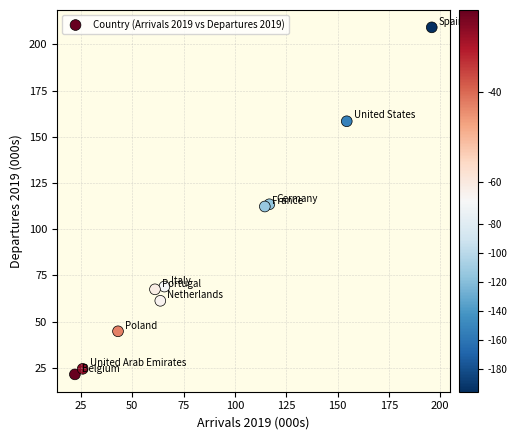

What is the average Y value?

88.2